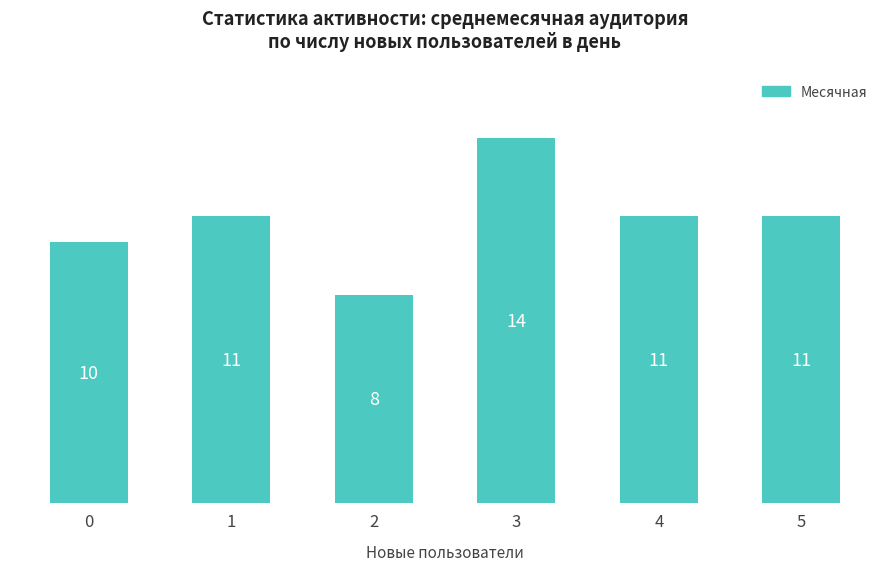

What is the change in value from 0 to 4?

+1